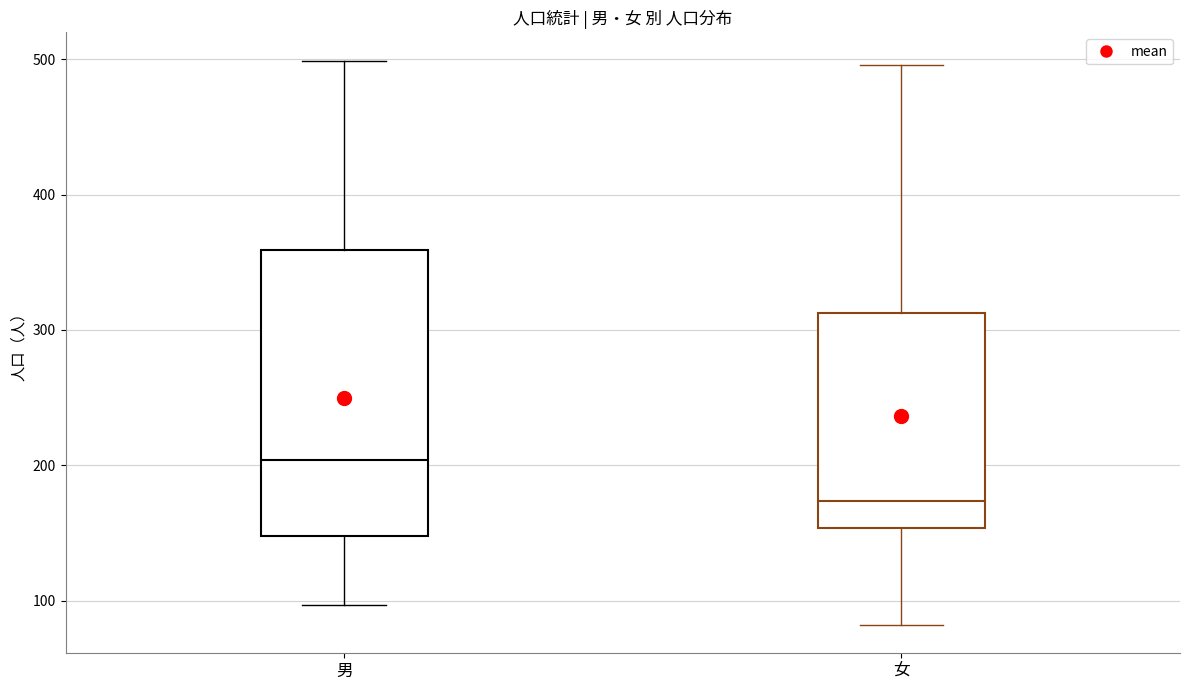

Reading left to right, transcribe this box plot: for each box, give where its median line is, the range the box spans, and where its two whiskers end, as read against the y-axis. The values are not printed on the chart, so give them approximately, as read against the axis.

男: median 200, box 150 to 360, whiskers 100 to 500
女: median 170, box 150 to 310, whiskers 80 to 500